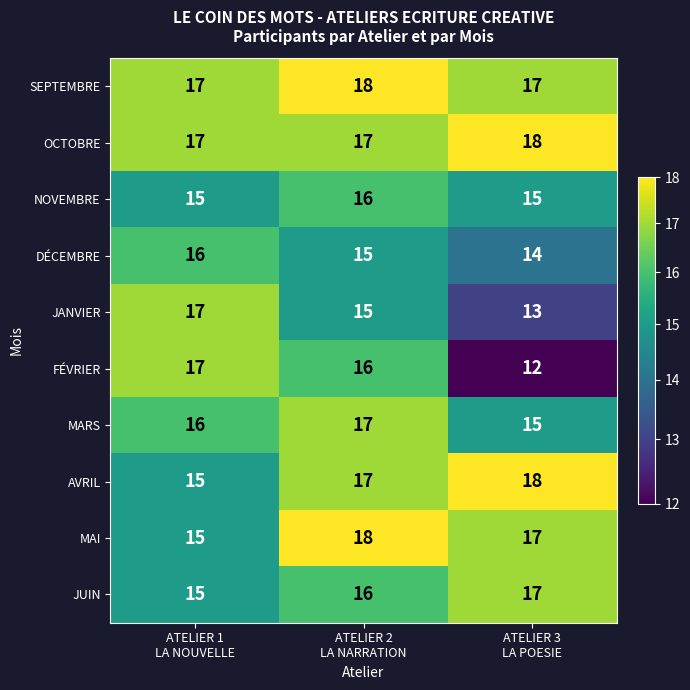

What is the sum of all MAI values?

50